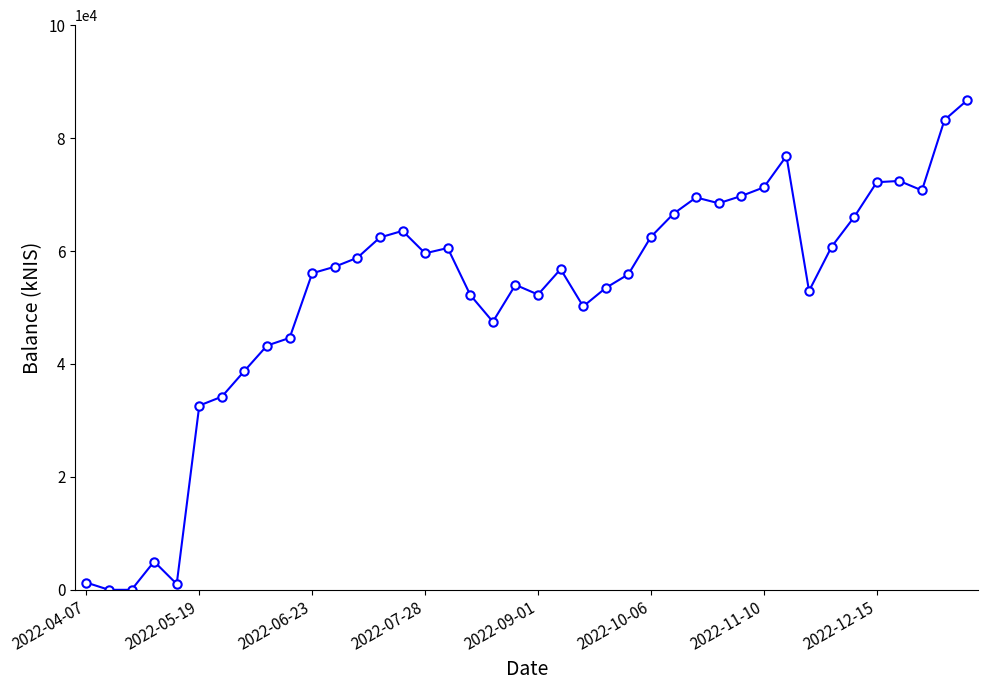

What is the value of the 16th point from the left?

59596.9